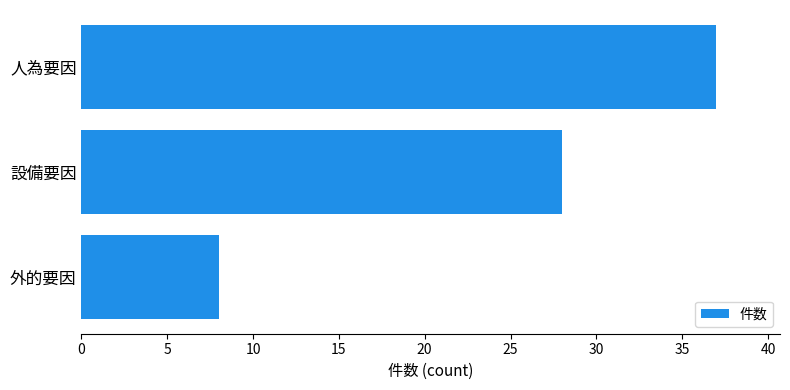

What is the change in value from 外的要因 to 設備要因?

+20